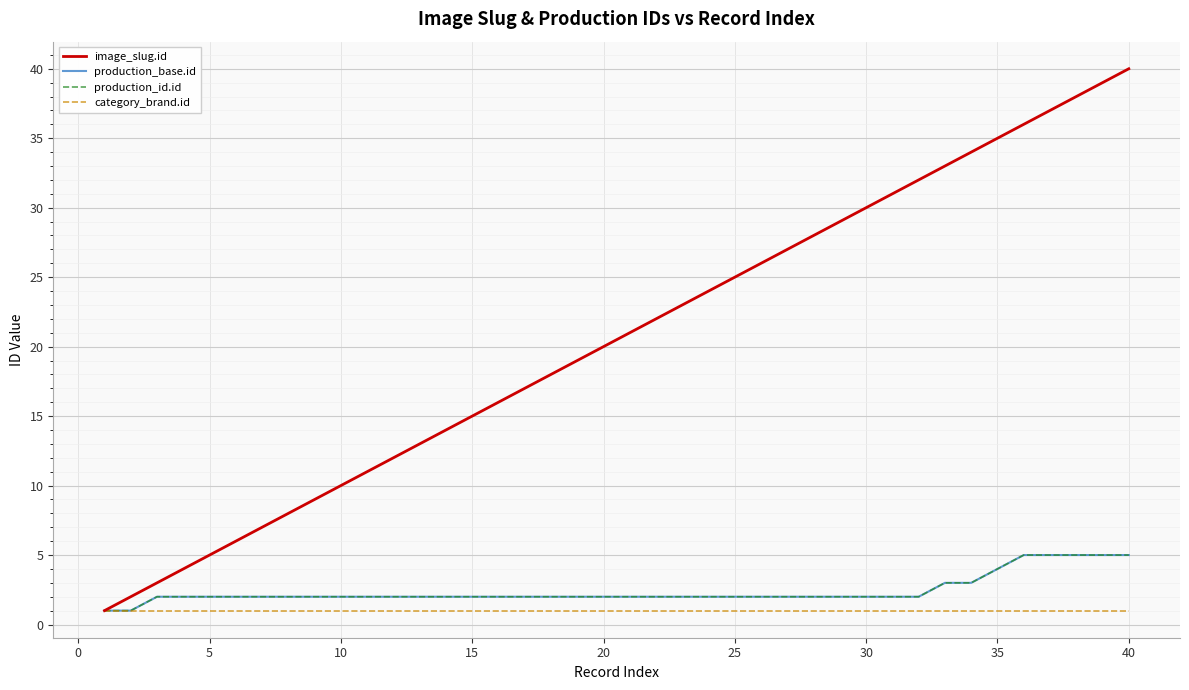

Does the chart display data point markers on the line(s)?

No